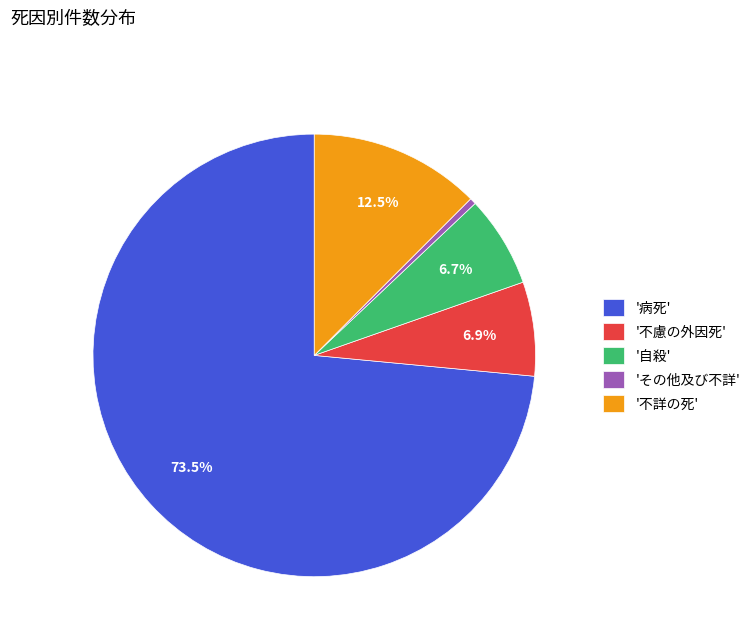

How many slices are in this pie chart?

5